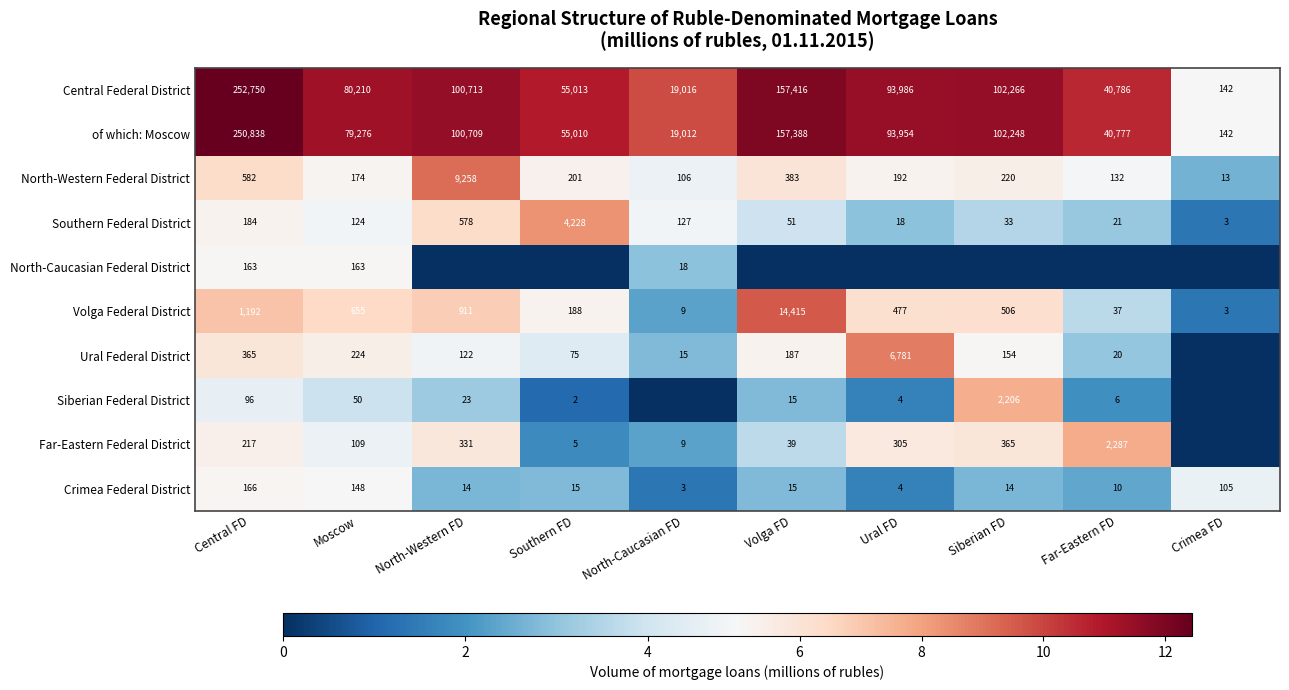

What is the minimum value for Crimea Federal District?

3